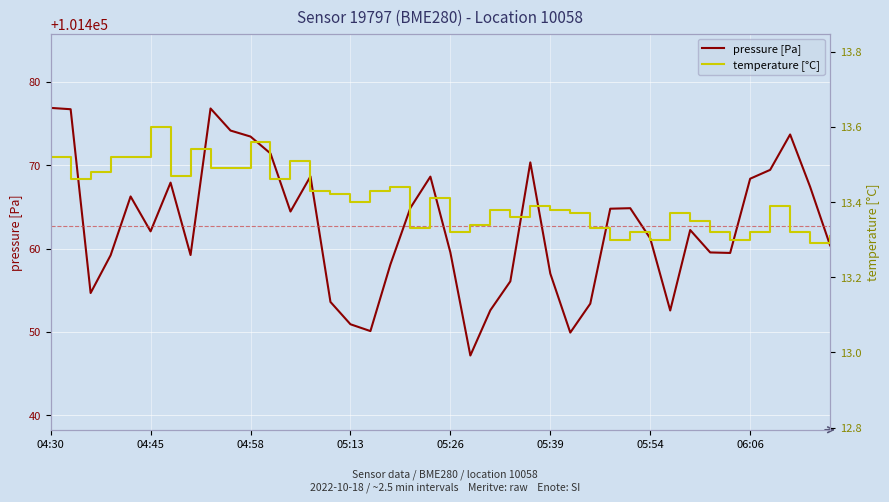

The temperature [°C] series shows 19.7 at 36. True or false?

False